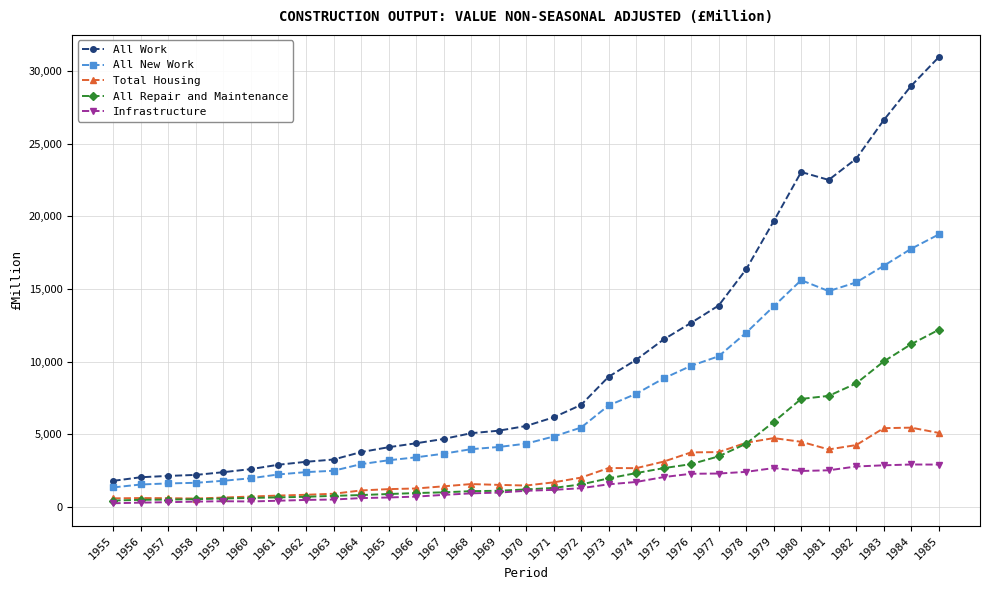

True or false: Total Housing and All New Work cross at least once.

False